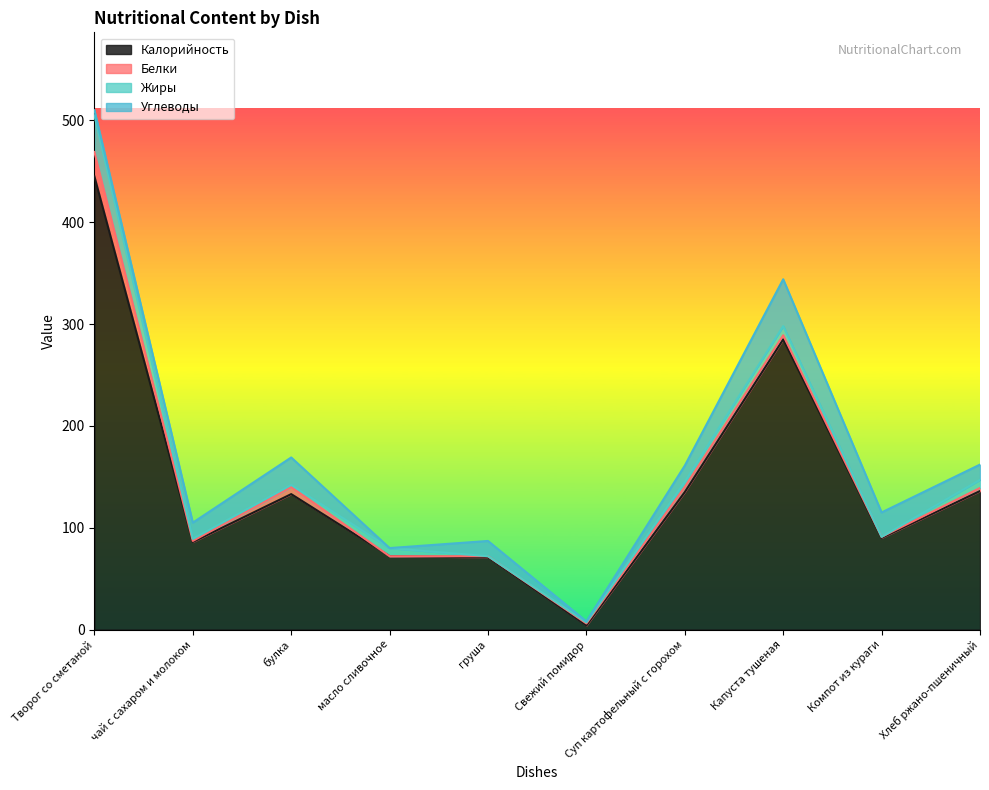

Reading left to right, transcribe all the data shown in this chart.

Калорийность: Творог со сметаной=445	чай с сахаром и молоком=86	булка=133	масло сливочное=72	груша=71	Свежий помидор=4	Суп картофельный с горохом=135	Капуста тушеная=285	Компот из кураги=90	Хлеб ржано-пшеничный=136
Белки: Творог со сметаной=24	чай с сахаром и молоком=1	булка=7	масло сливочное=0	груша=1	Свежий помидор=2	Суп картофельный с горохом=5	Капуста тушеная=4	Компот из кураги=1	Хлеб ржано-пшеничный=3
Жиры: Творог со сметаной=36	чай с сахаром и молоком=2	булка=2	масло сливочное=8	груша=0	Свежий помидор=1	Суп картофельный с горохом=5	Капуста тушеная=9	Компот из кураги=0	Хлеб ржано-пшеничный=8
Углеводы: Творог со сметаной=5	чай с сахаром и молоком=16	булка=27	масло сливочное=0	груша=15	Свежий помидор=1	Суп картофельный с горохом=16	Капуста тушеная=46	Компот из кураги=24	Хлеб ржано-пшеничный=15